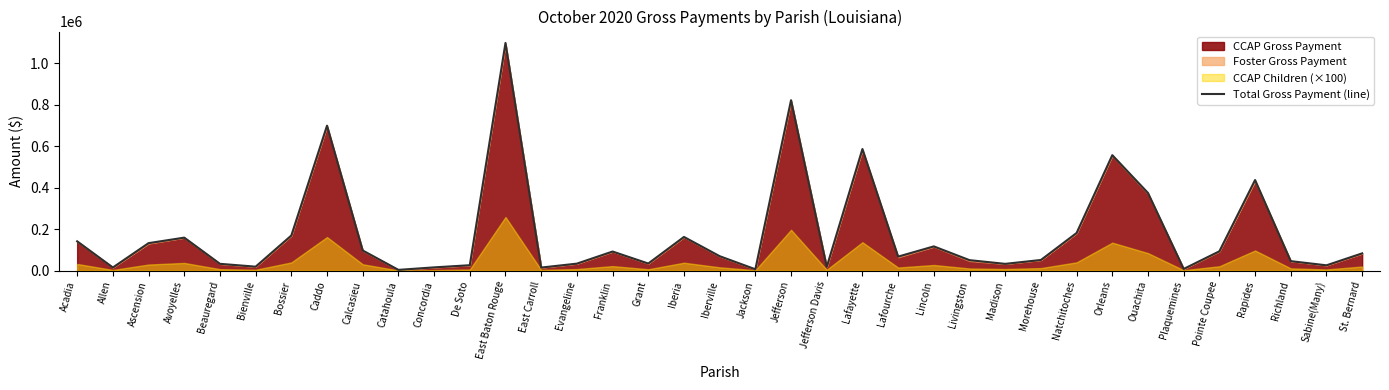

Does the chart display data point markers on the line(s)?

No